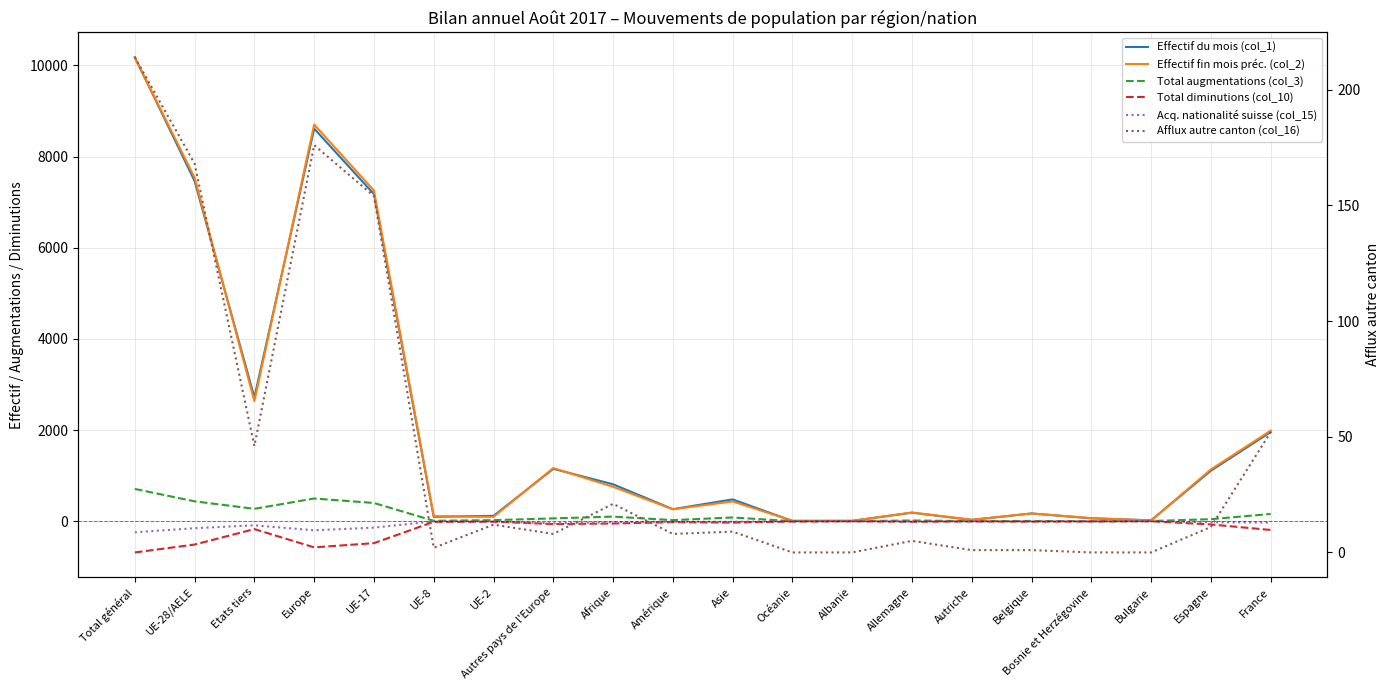

Reading left to right, what are all the values shown in this chart?

Effectif du mois (col_1): Total général=10179	UE-28/AELE=7463	Etats tiers=2716	Europe=8612	UE-17=7175	UE-8=96	UE-2=118	Autres pays de l'Europe=1149	Afrique=810	Amérique=264	Asie=479	Océanie=5	Albanie=8	Allemagne=187	Autriche=29	Belgique=170	Bosnie et Herzégovine=63	Bulgarie=20	Espagne=1108	France=1956
Effectif fin mois préc. (col_2): Total général=10169	UE-28/AELE=7534	Etats tiers=2635	Europe=8700	UE-17=7253	UE-8=110	UE-2=95	Autres pays de l'Europe=1166	Afrique=755	Amérique=261	Asie=434	Océanie=11	Albanie=9	Allemagne=190	Autriche=32	Belgique=170	Bosnie et Herzégovine=69	Bulgarie=16	Espagne=1136	France=1986
Total augmentations (col_3): Total général=708	UE-28/AELE=436	Etats tiers=272	Europe=498	UE-17=400	UE-8=9	UE-2=23	Autres pays de l'Europe=62	Afrique=101	Amérique=24	Asie=82	Océanie=1	Albanie=1	Allemagne=16	Autriche=2	Belgique=6	Bosnie et Herzégovine=1	Bulgarie=4	Espagne=45	France=159
Total diminutions (col_10): Total général=-685	UE-28/AELE=-512	Etats tiers=-173	Europe=-574	UE-17=-481	UE-8=-14	UE-2=-11	Autres pays de l'Europe=-62	Afrique=-50	Amérique=-22	Asie=-31	Océanie=-7	Albanie=-1	Allemagne=-12	Autriche=-4	Belgique=-9	Bosnie et Herzégovine=-5	Bulgarie=-1	Espagne=-71	France=-192
Acq. nationalité suisse (col_15): Total général=-243	UE-28/AELE=-153	Etats tiers=-90	Europe=-199	UE-17=-141	UE-8=-2	UE-2=-4	Autres pays de l'Europe=-46	Afrique=-20	Amérique=-11	Asie=-12	Océanie=0	Albanie=0	Allemagne=-7	Autriche=-1	Belgique=-8	Bosnie et Herzégovine=-3	Bulgarie=0	Espagne=-22	France=-31
Afflux autre canton (col_16): Total général=214	UE-28/AELE=168	Etats tiers=46	Europe=176	UE-17=154	UE-8=2	UE-2=12	Autres pays de l'Europe=8	Afrique=21	Amérique=8	Asie=9	Océanie=0	Albanie=0	Allemagne=5	Autriche=1	Belgique=1	Bosnie et Herzégovine=0	Bulgarie=0	Espagne=11	France=52